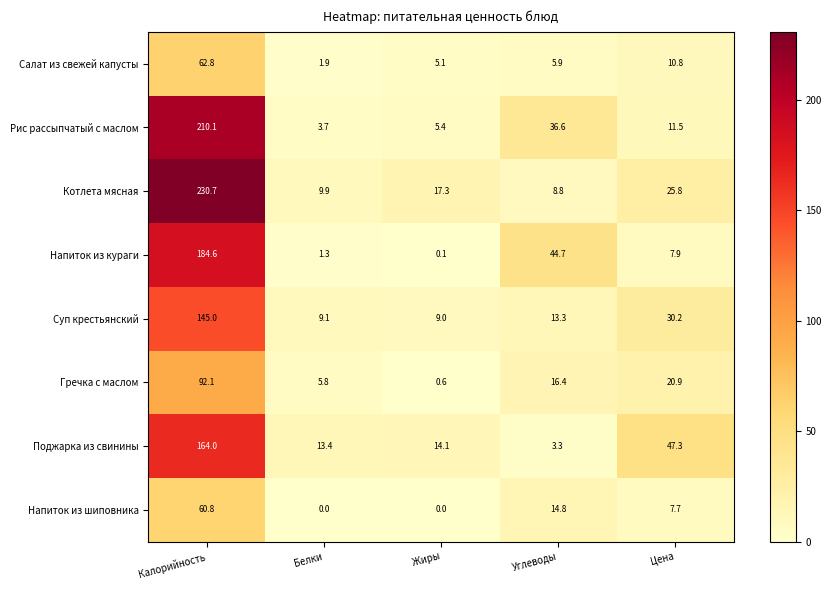

Which series has the widest spread of values?

Котлета мясная